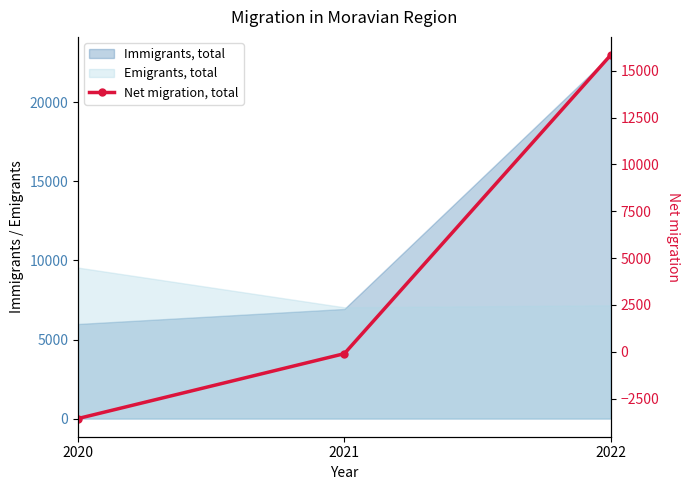

How many negative values are there?

2